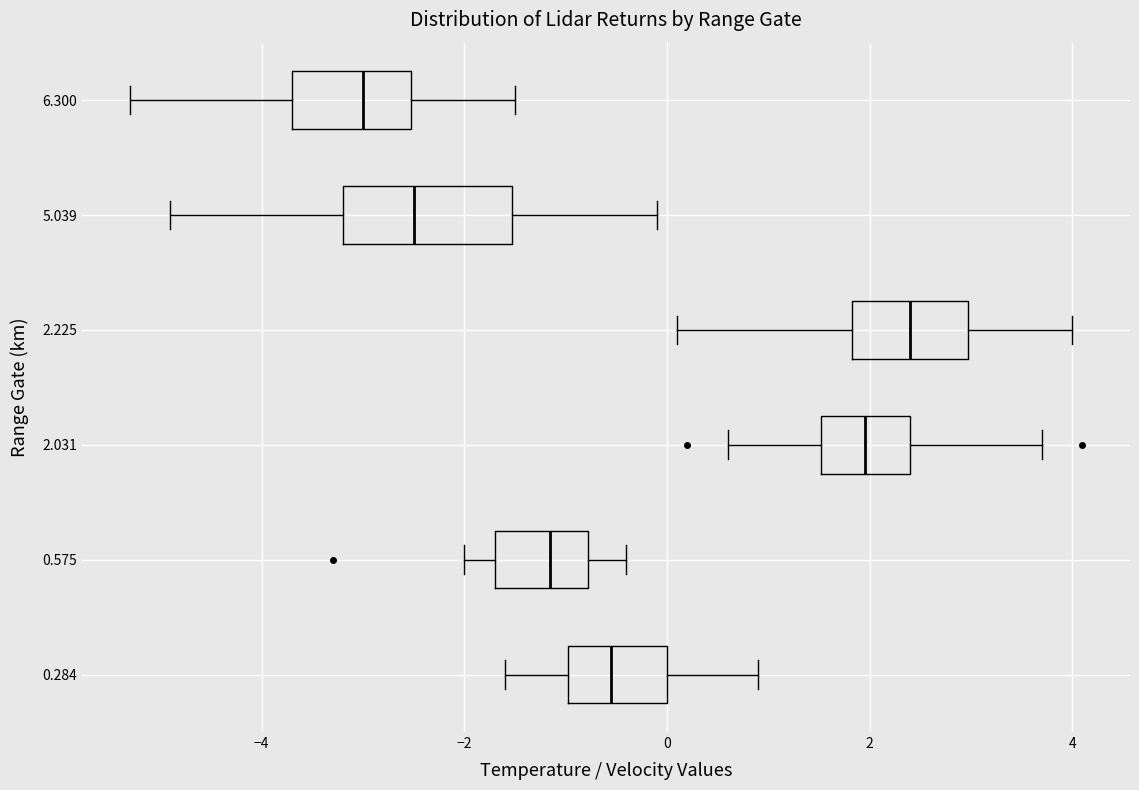

Where does the left whisker of the box at y = 5.039 end on the x-axis? The values are not printed on the chart, so give them approximately, as read against the axis.

-4.8